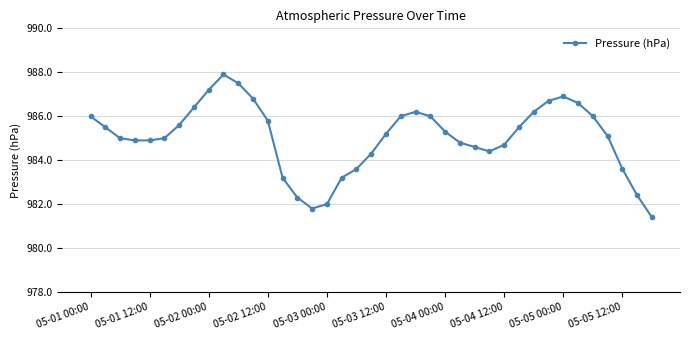

What is the difference between the second highest and second lowest values?

5.7